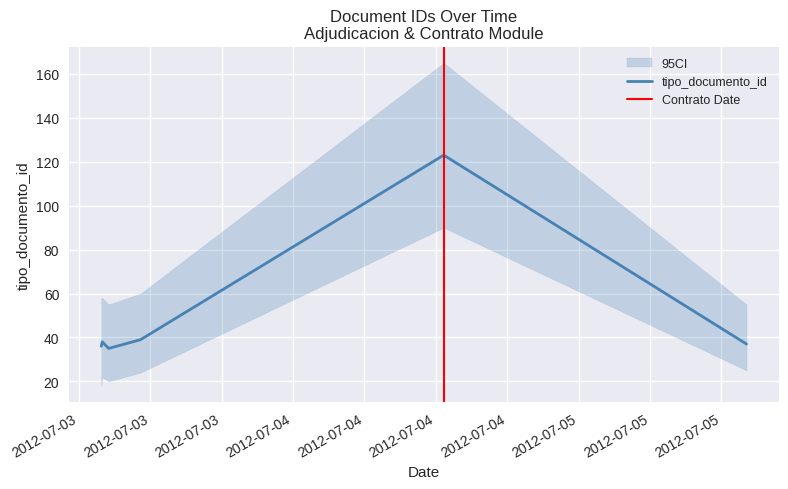

How many values are below 38?

3